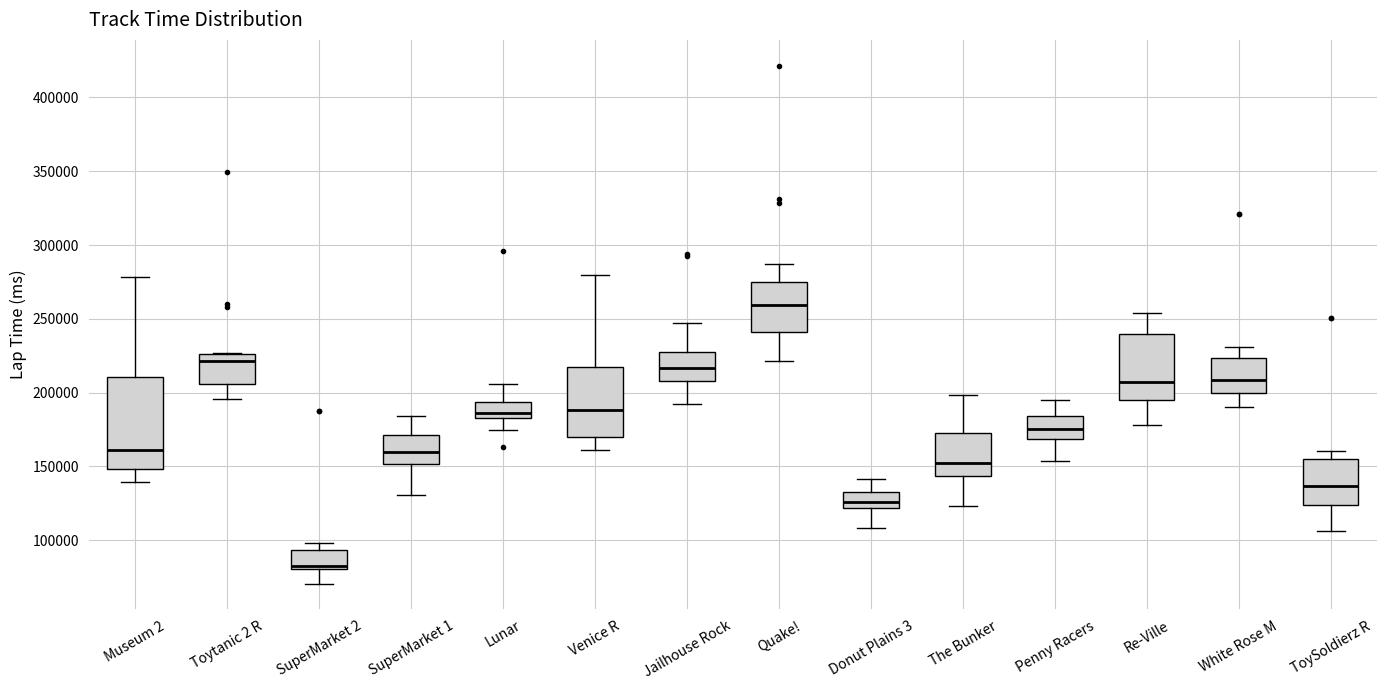

Which box is the tallest, from its lower edge to its upper edge?

Museum 2